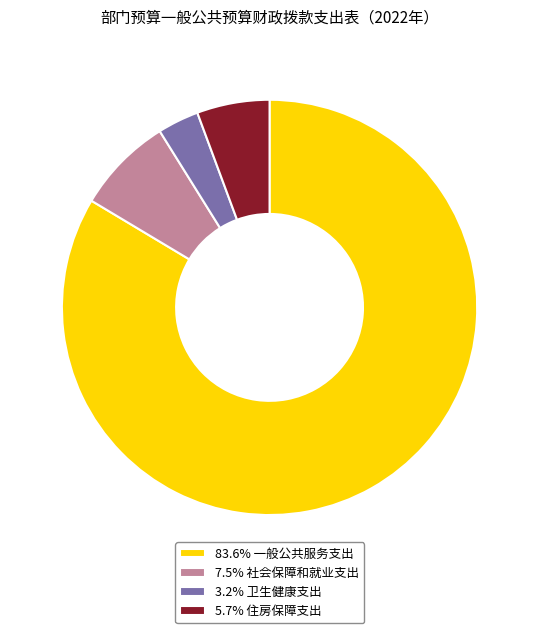

Approximately how many times larger is the value at 5.7% 住房保障支出 compared to 3.2% 卫生健康支出?

1.8